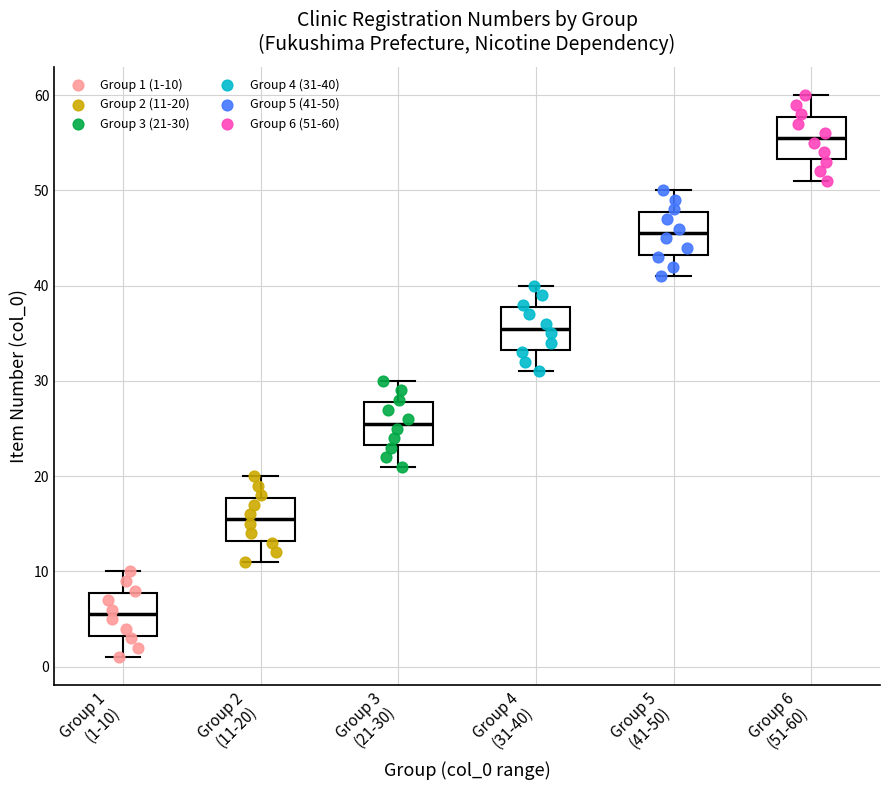

Which box has the lowest median line?

Group 1 (1-10)